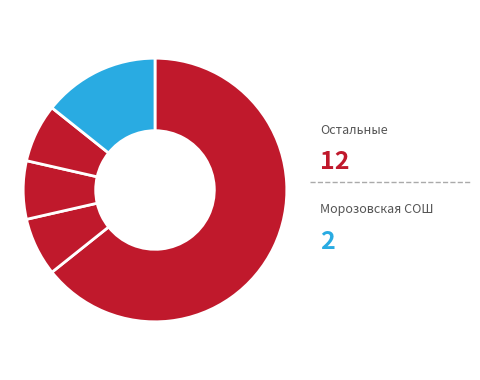

Count the number of slices in the pie.

5